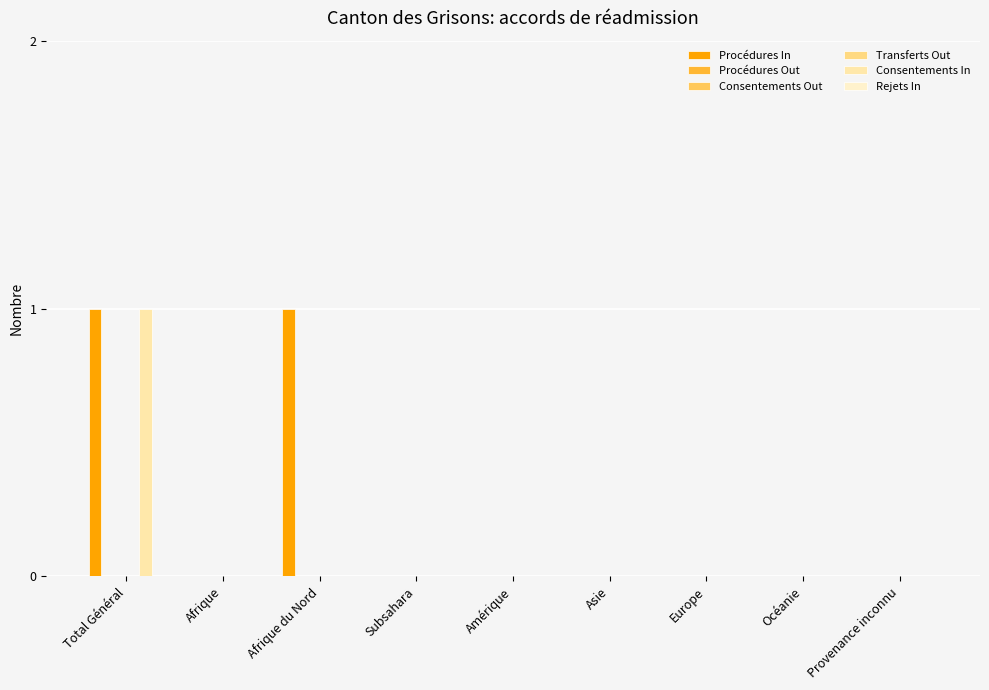

Which series has the largest range (max minus min)?

Procédures In